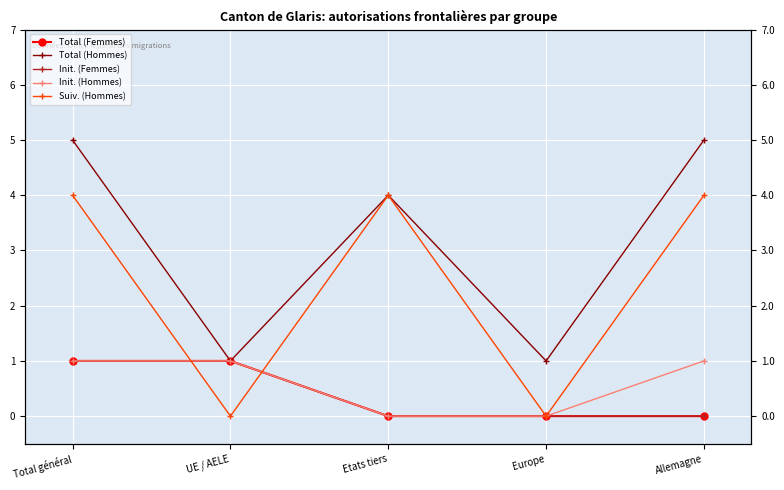

What is the difference between the second highest and minimum values in the Total (Femmes) series?

1